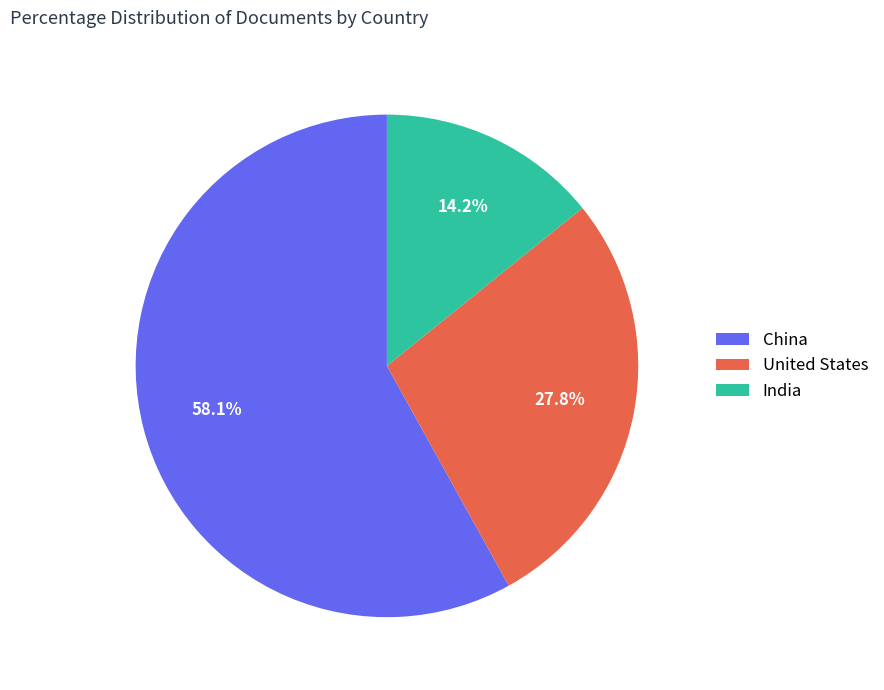

Which category has the biggest portion of the pie?

China